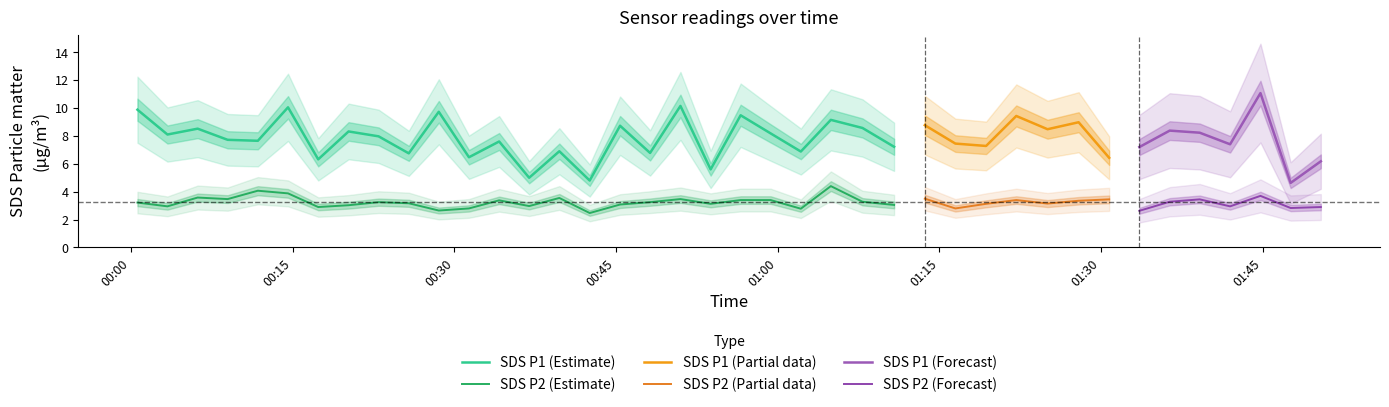

Count the number of categories in the chart.

40